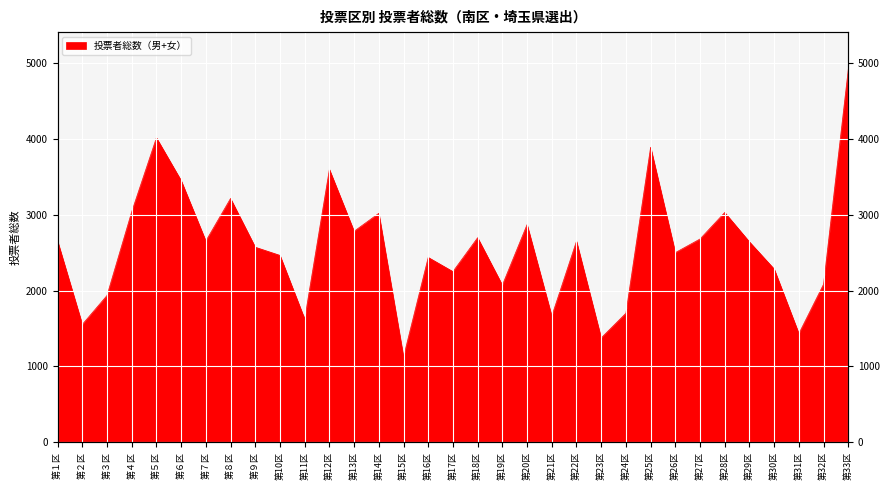

What is the average value?

2572